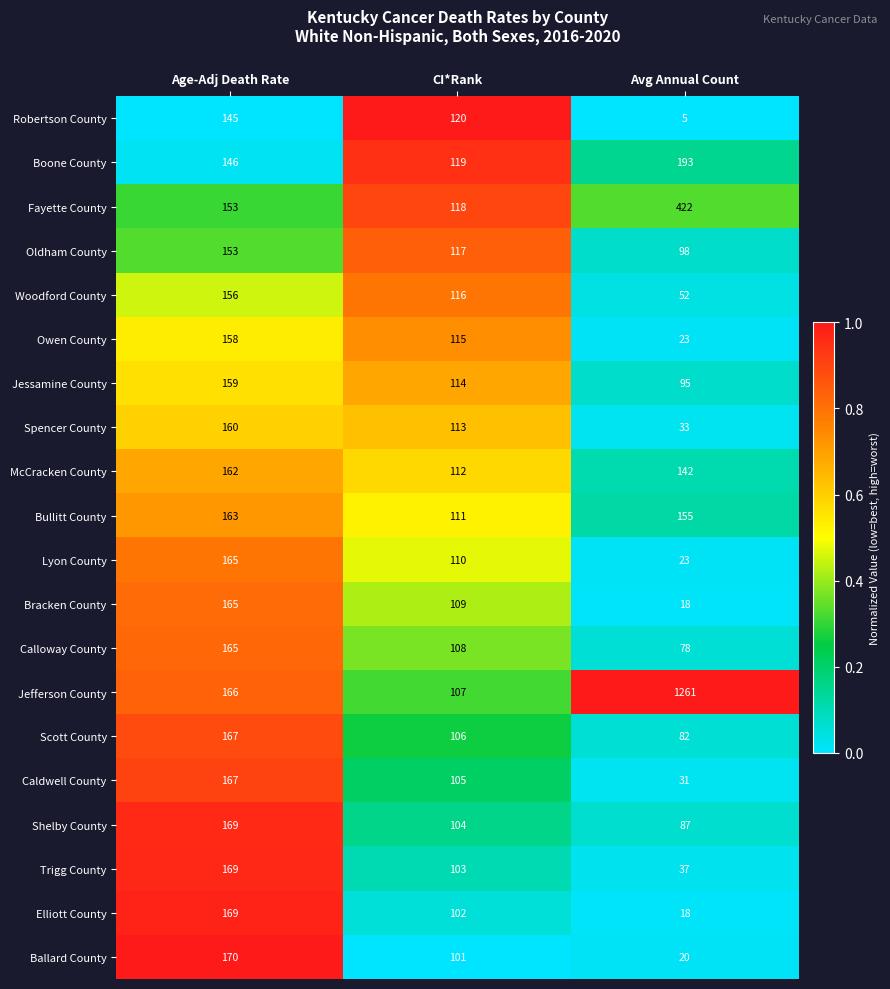

Which series has the widest spread of values?

Jefferson County